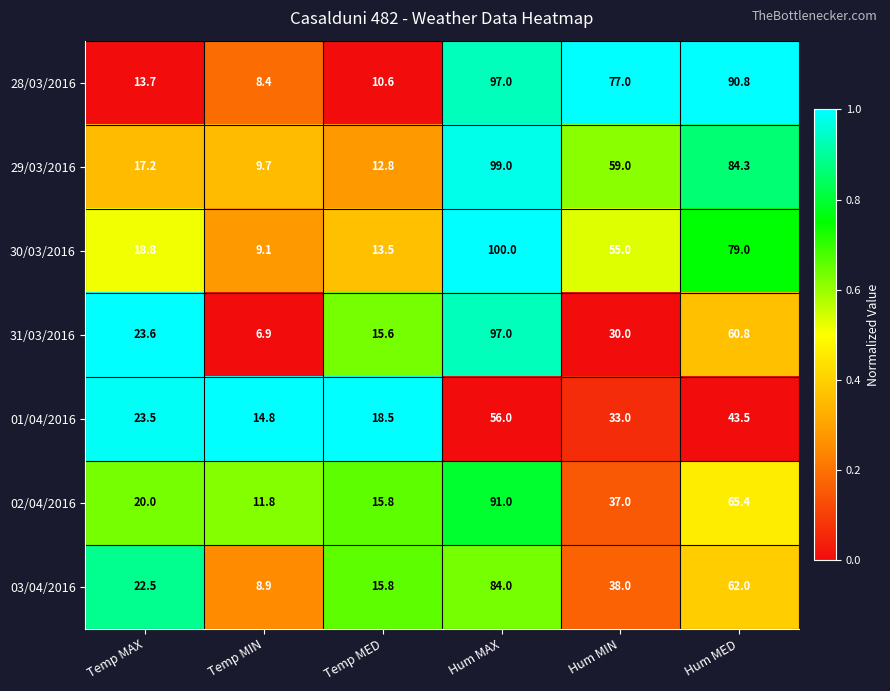

What is the difference between the highest and lowest values at Temp MAX?

9.9